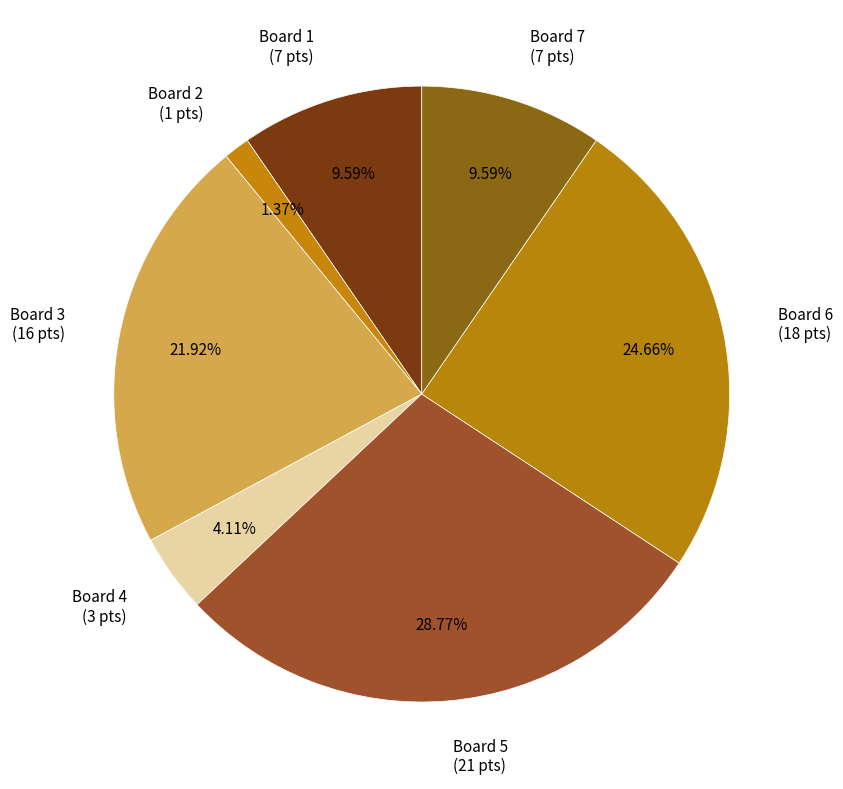

To the nearest percent, what is the difference between the largest and smallest slice percentages?

27%